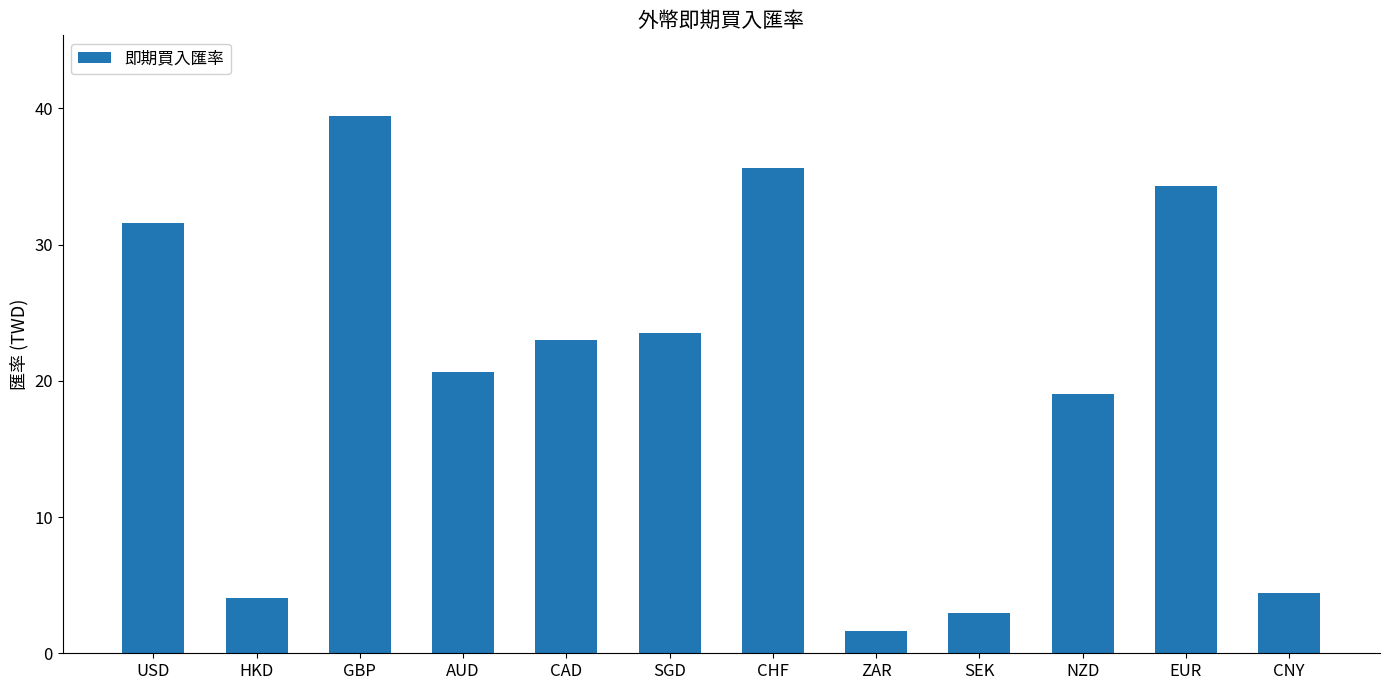

Which category has the lowest value across all series?

ZAR